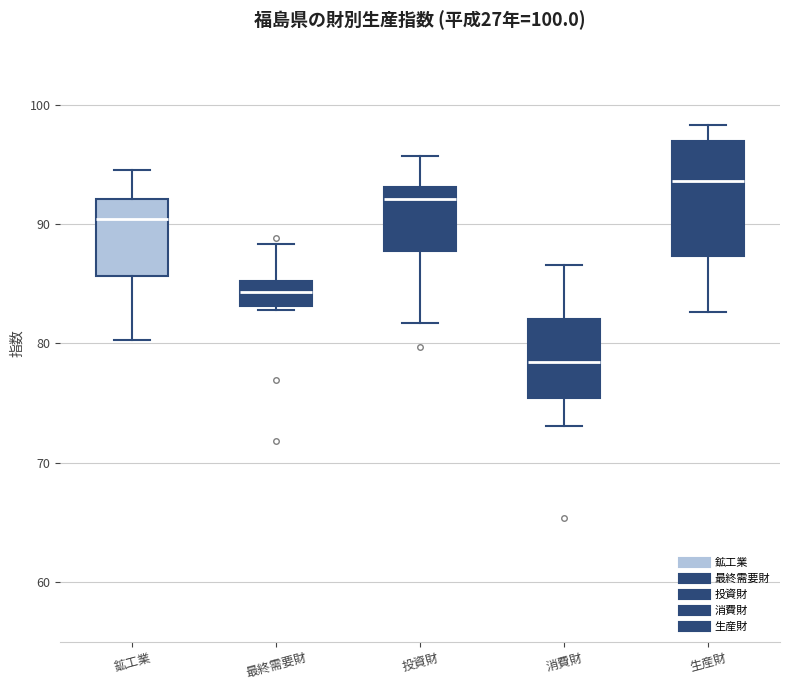

Which box's median line is the lowest?

消費財